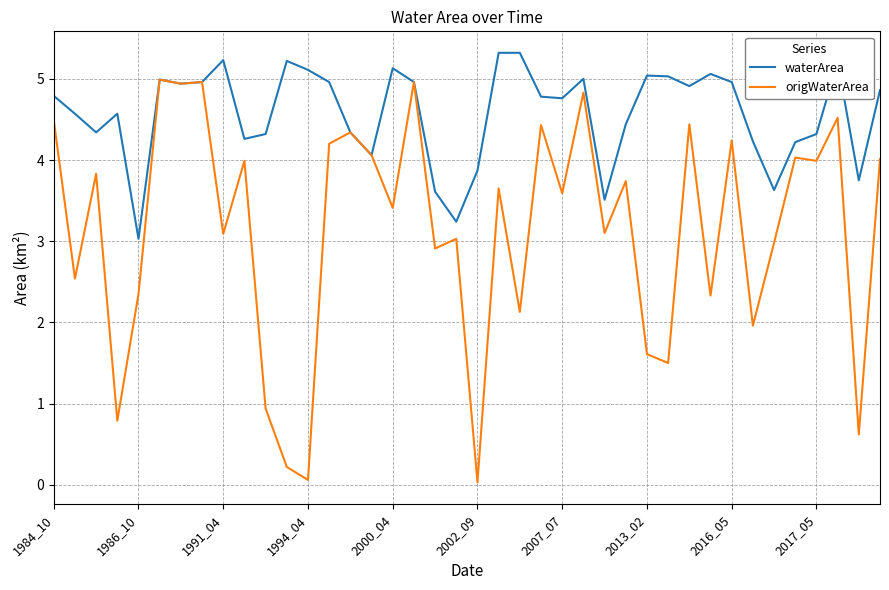

What are all the series names shown in the legend?

waterArea, origWaterArea